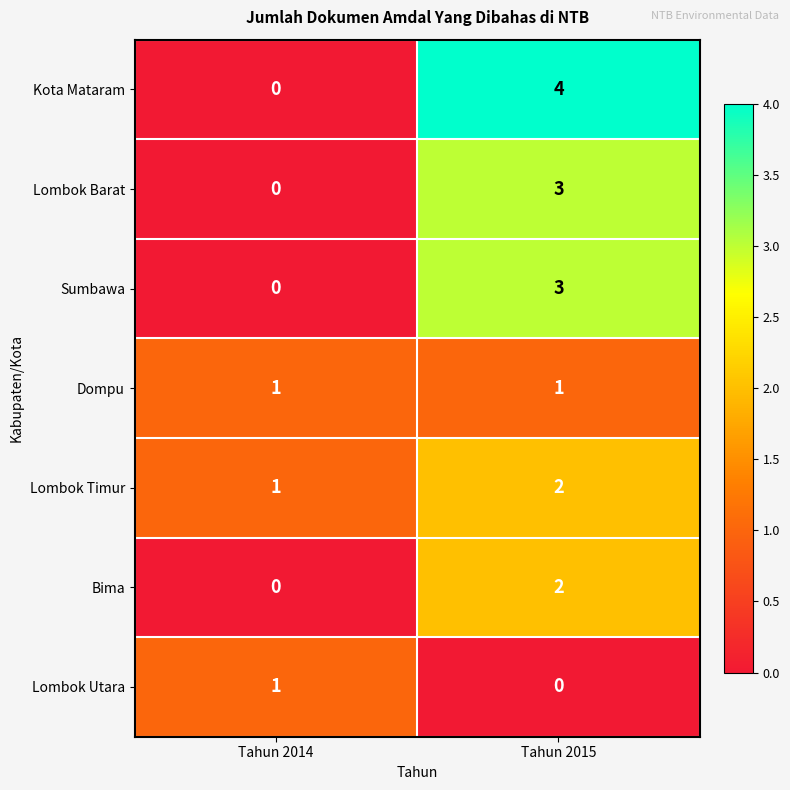

Between Tahun 2014 and Tahun 2015, which series saw the biggest shift?

Kota Mataram